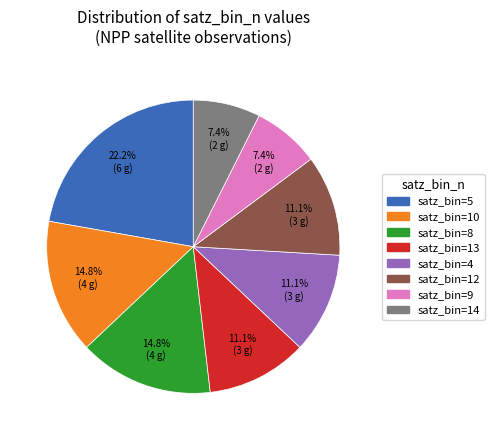

To the nearest percent, what is the average slice percentage?

12%